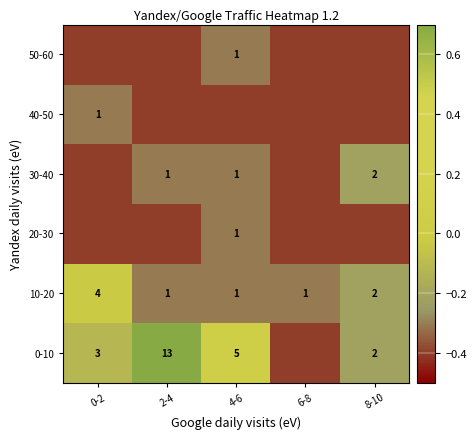

What is the difference between the 10-20 values at 0-2 and 8-10?

2.0